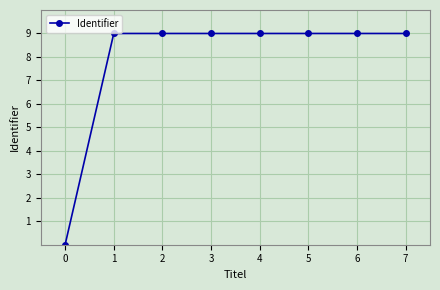

What is the greatest value displayed?

9.0